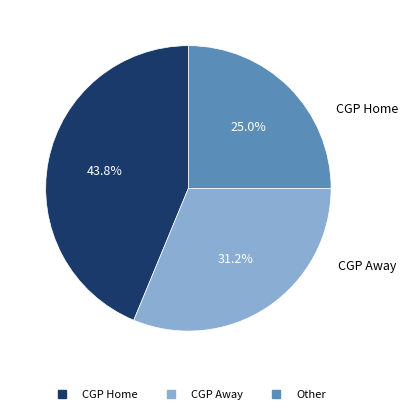

How many segments does this pie chart have?

3